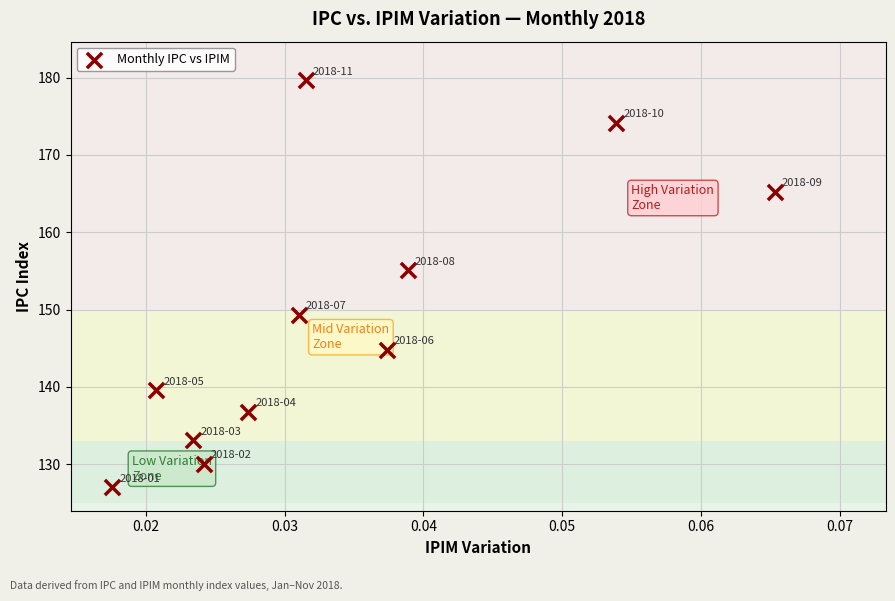

What Y value in the scatter plot is closest to 153?

155.1